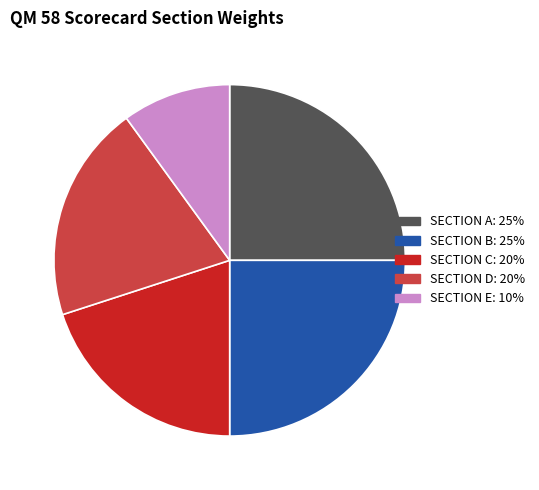

What is the smallest slice in the pie chart?

SECTION E